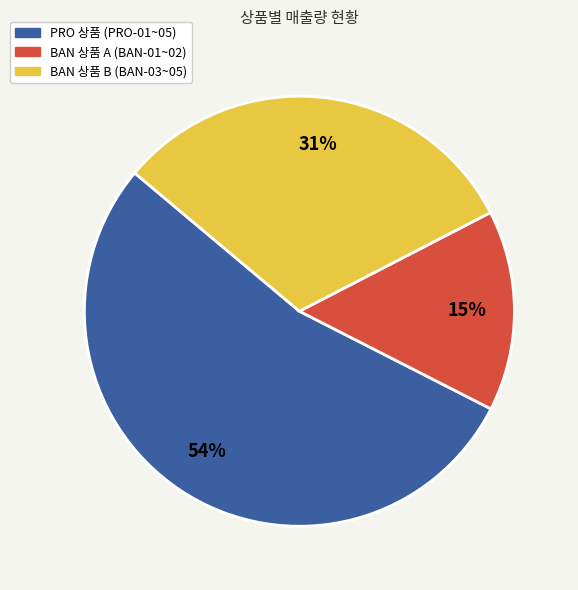

To the nearest percent, what is the difference between the largest and smallest slice percentages?

39%